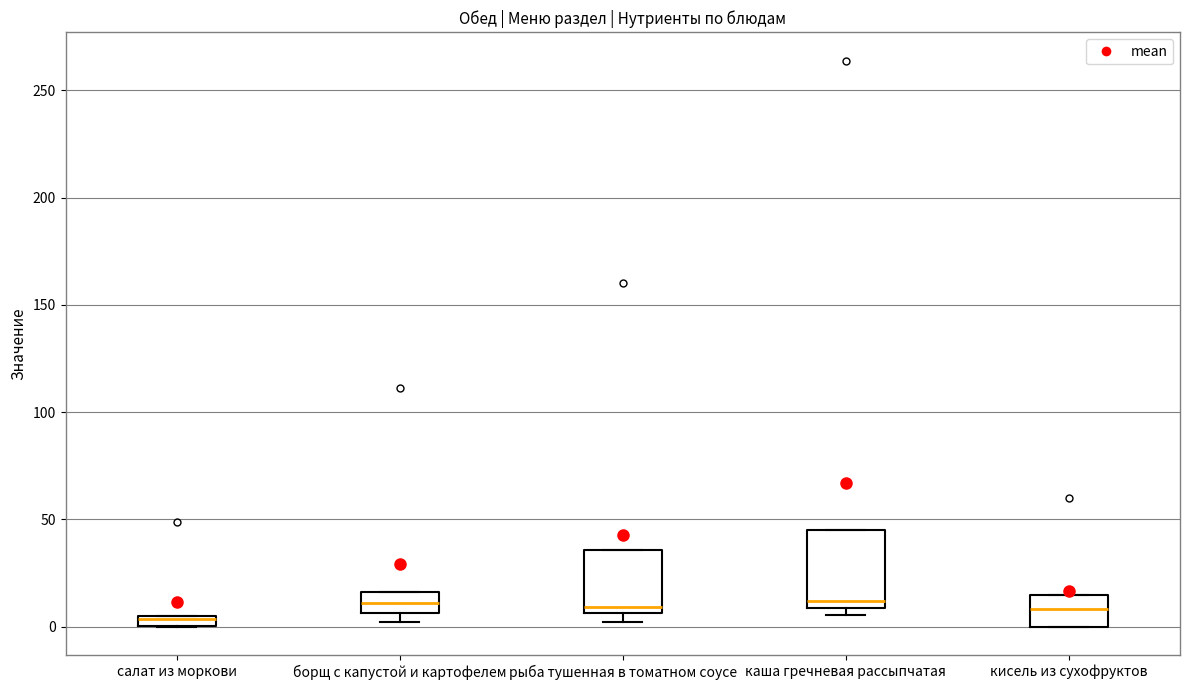

Where is the lower edge of the box for кисель из сухофруктов on the y-axis? The values are not printed on the chart, so give them approximately, as read against the axis.

0